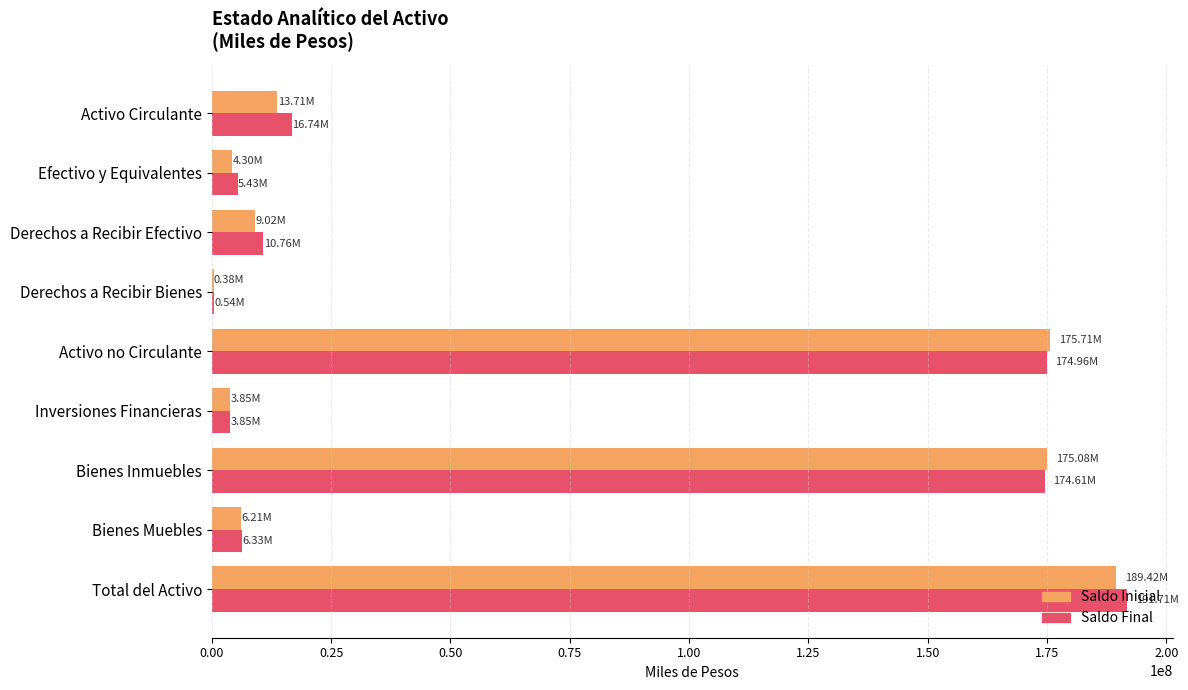

At which category is the sum across all series the highest?

Total del Activo